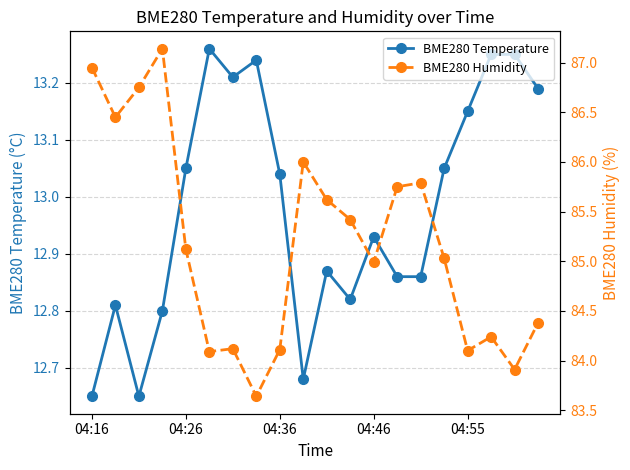

Which category has the lowest value in the BME280 Temperature series?

04:16